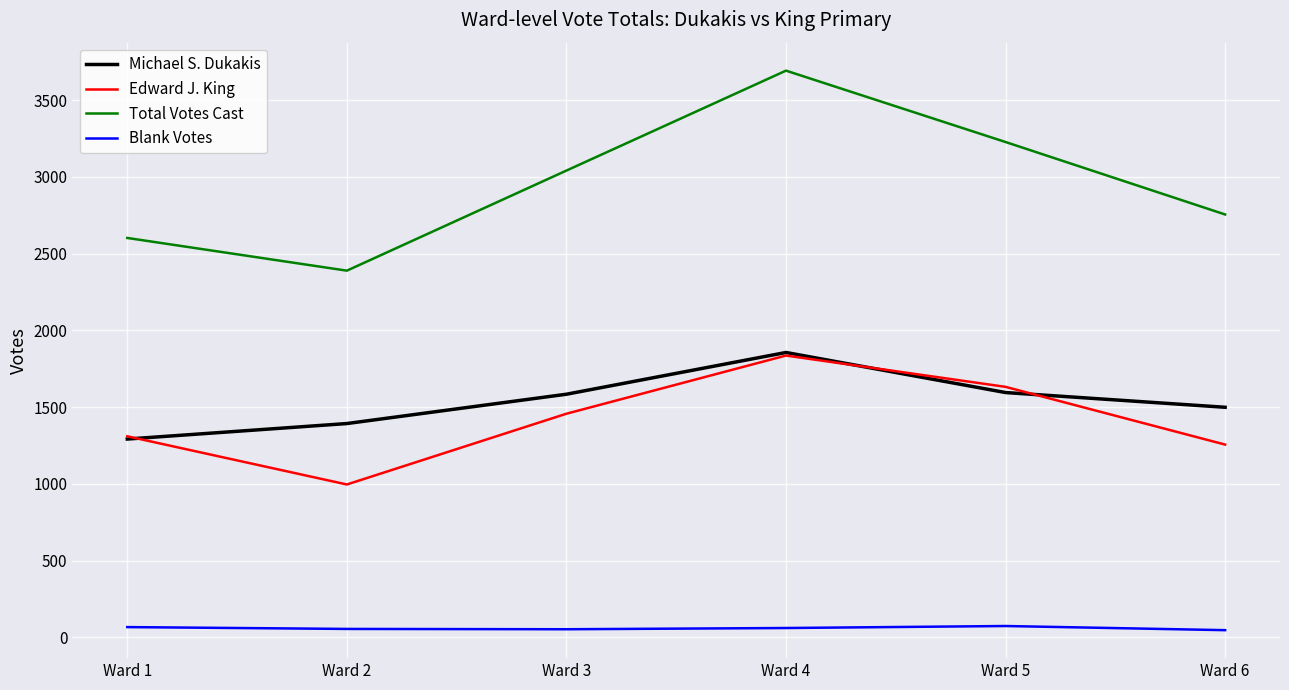

What are all the series names shown in the legend?

Michael S. Dukakis, Edward J. King, Total Votes Cast, Blank Votes